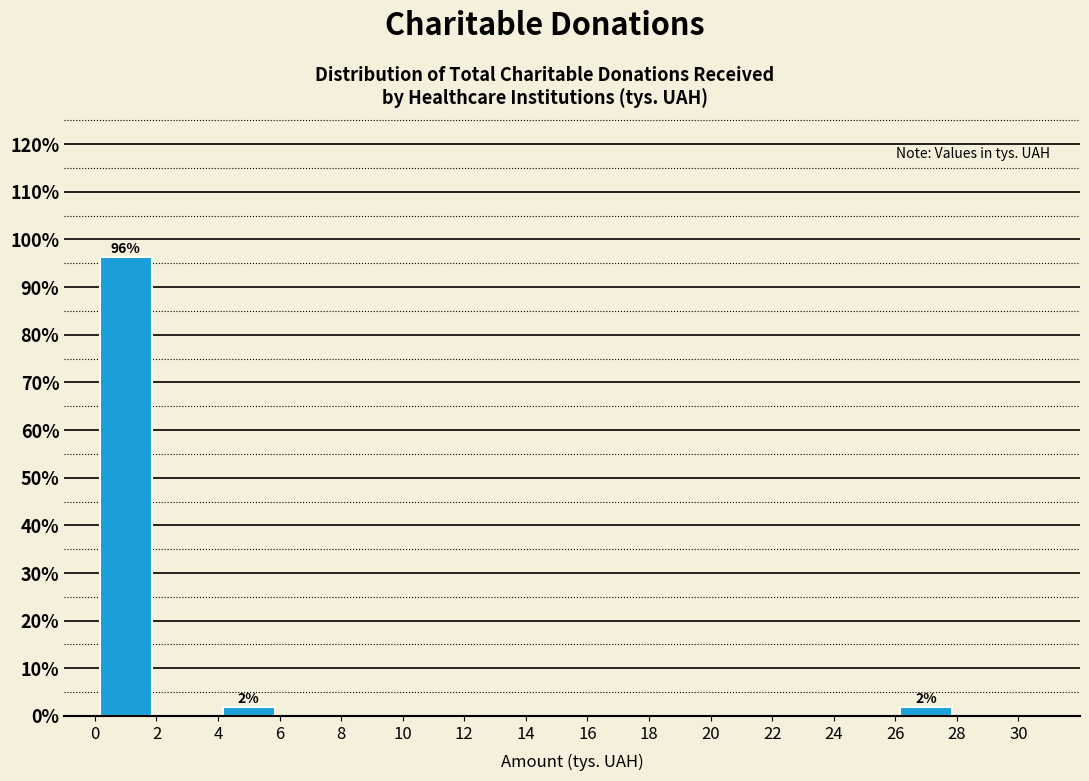

Over which range of the x-axis is the bar tallest?

0 to 2